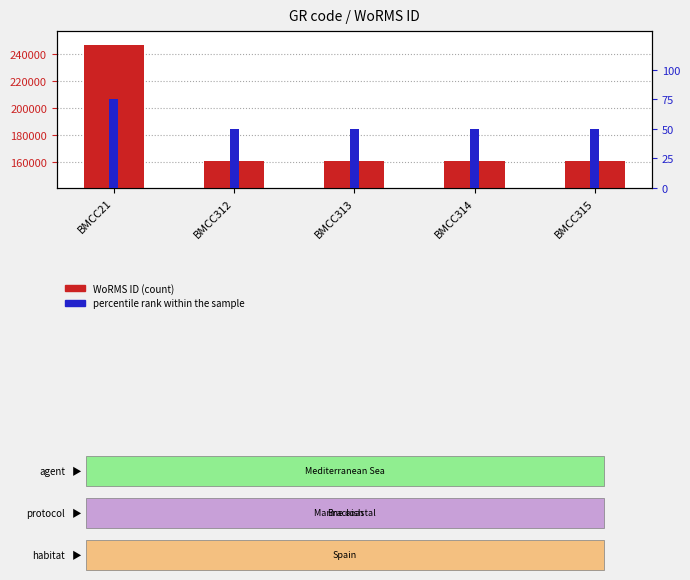

What is the value of the percentile rank within the sample bar at the 4th from the left?

50